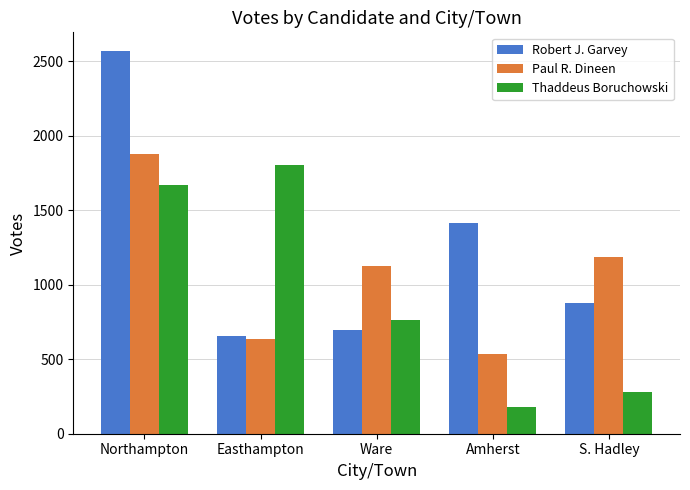

What is the minimum value for Robert J. Garvey?

654